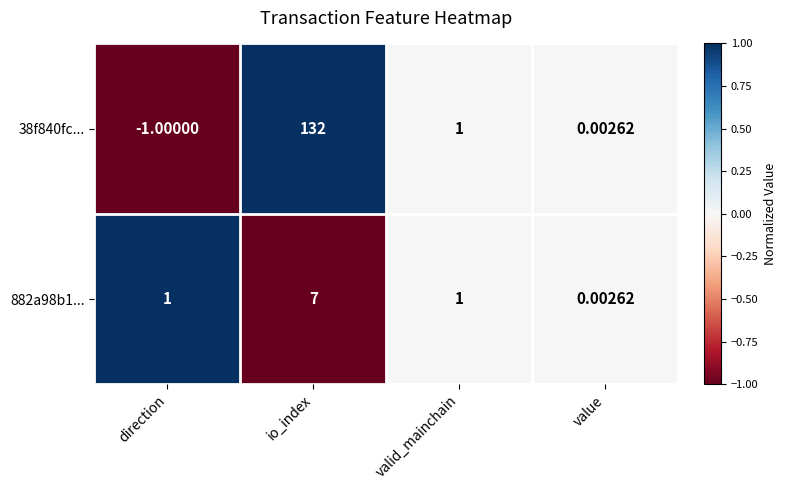

What is the difference between the highest and lowest values at io_index?

125.0